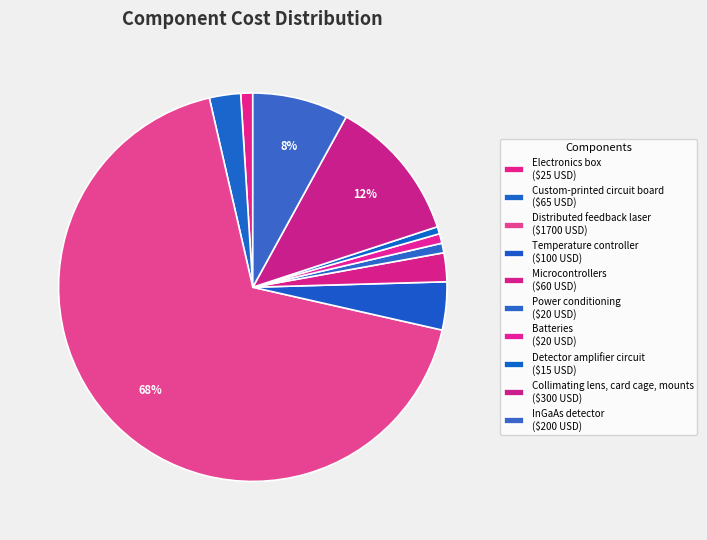

How many slices are in this pie chart?

10